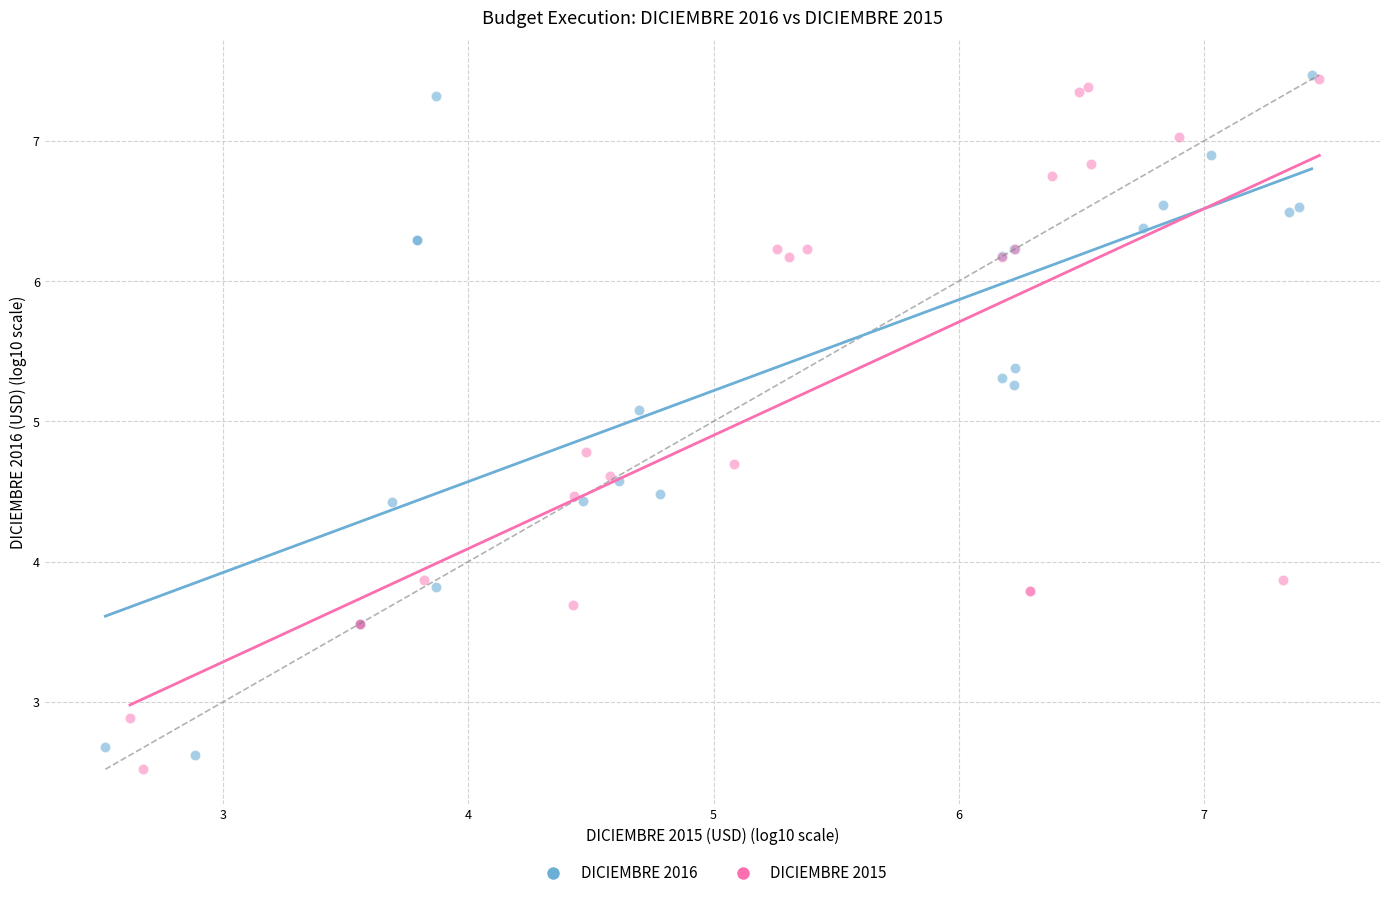

Which series reaches the minimum Y coordinate?

DICIEMBRE 2015